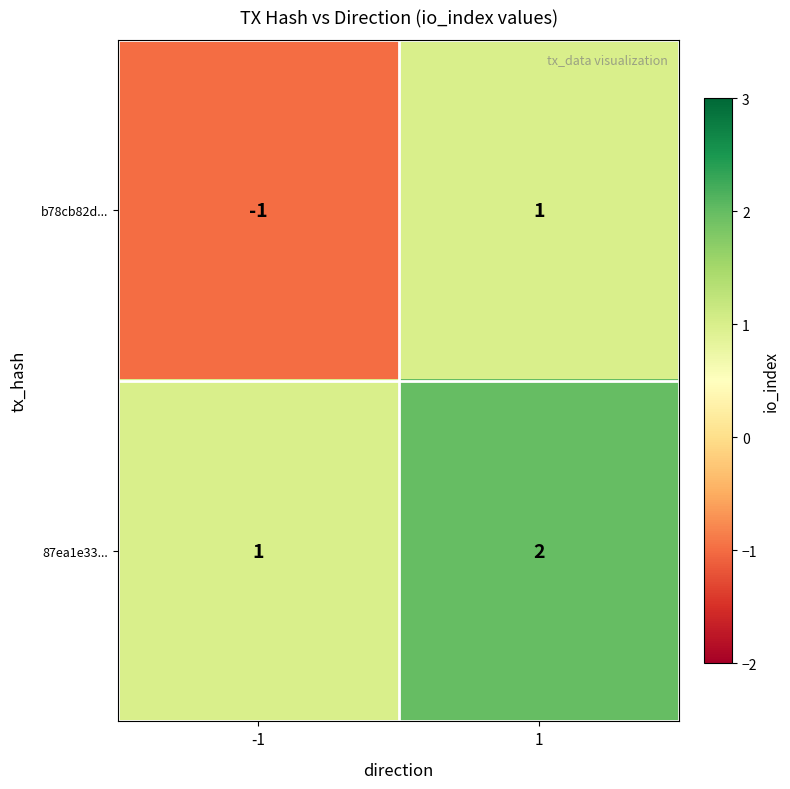

Which series has the widest spread of values?

b78cb82d...